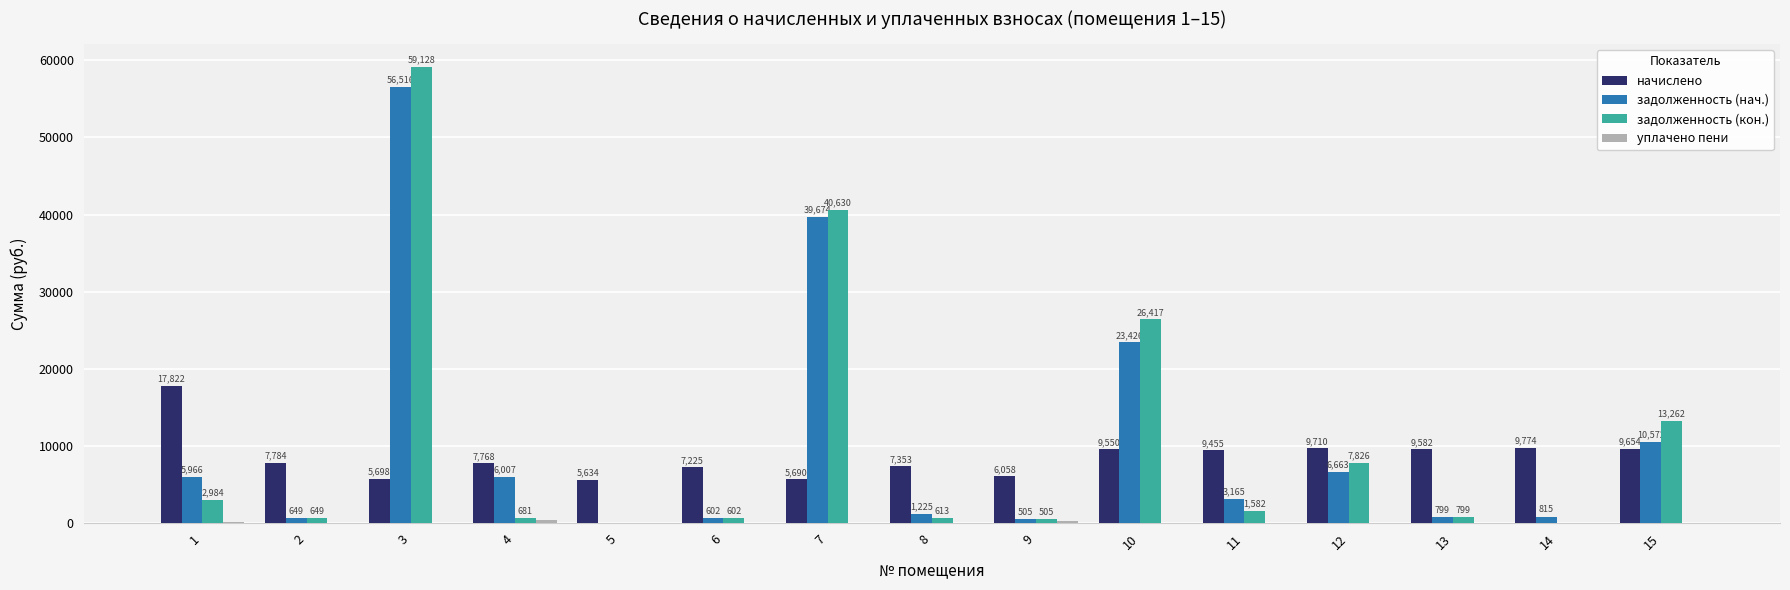

Are the bars horizontal?

No